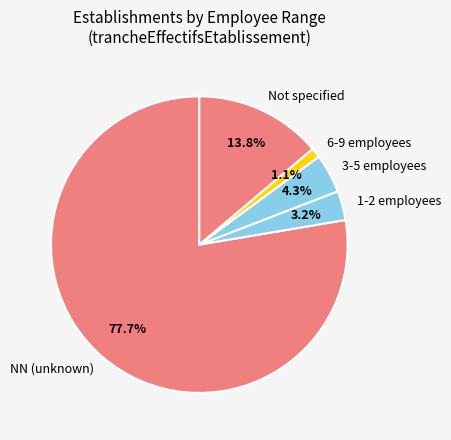

Between NN (unknown) and Not specified, which is larger?

NN (unknown)